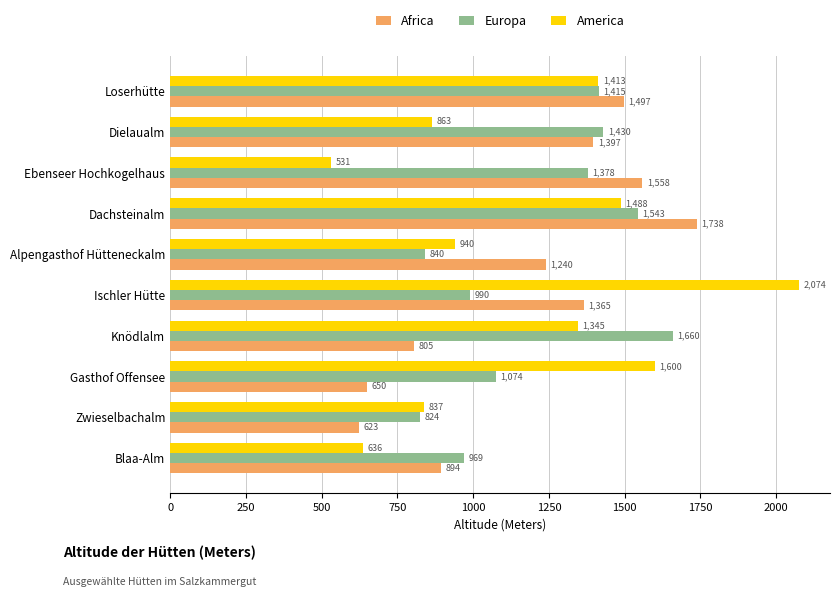

What is the total value across all series at Blaa-Alm?

2499